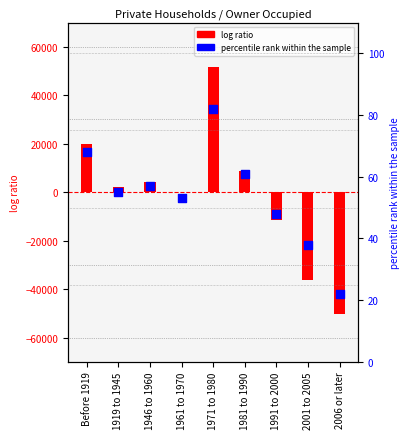

What is the change in value from Before 1919 to 1946 to 1960?

-11